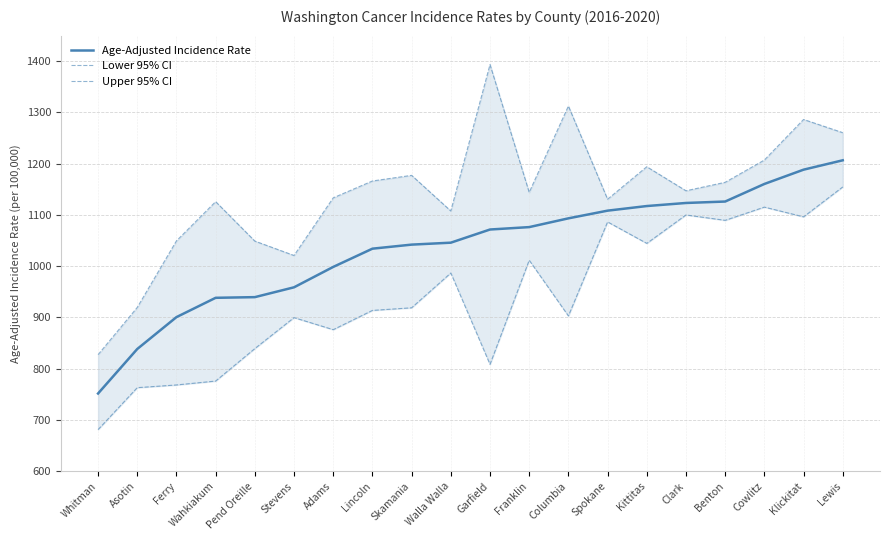

What are all the series names shown in the legend?

Age-Adjusted Incidence Rate, Lower 95% CI, Upper 95% CI